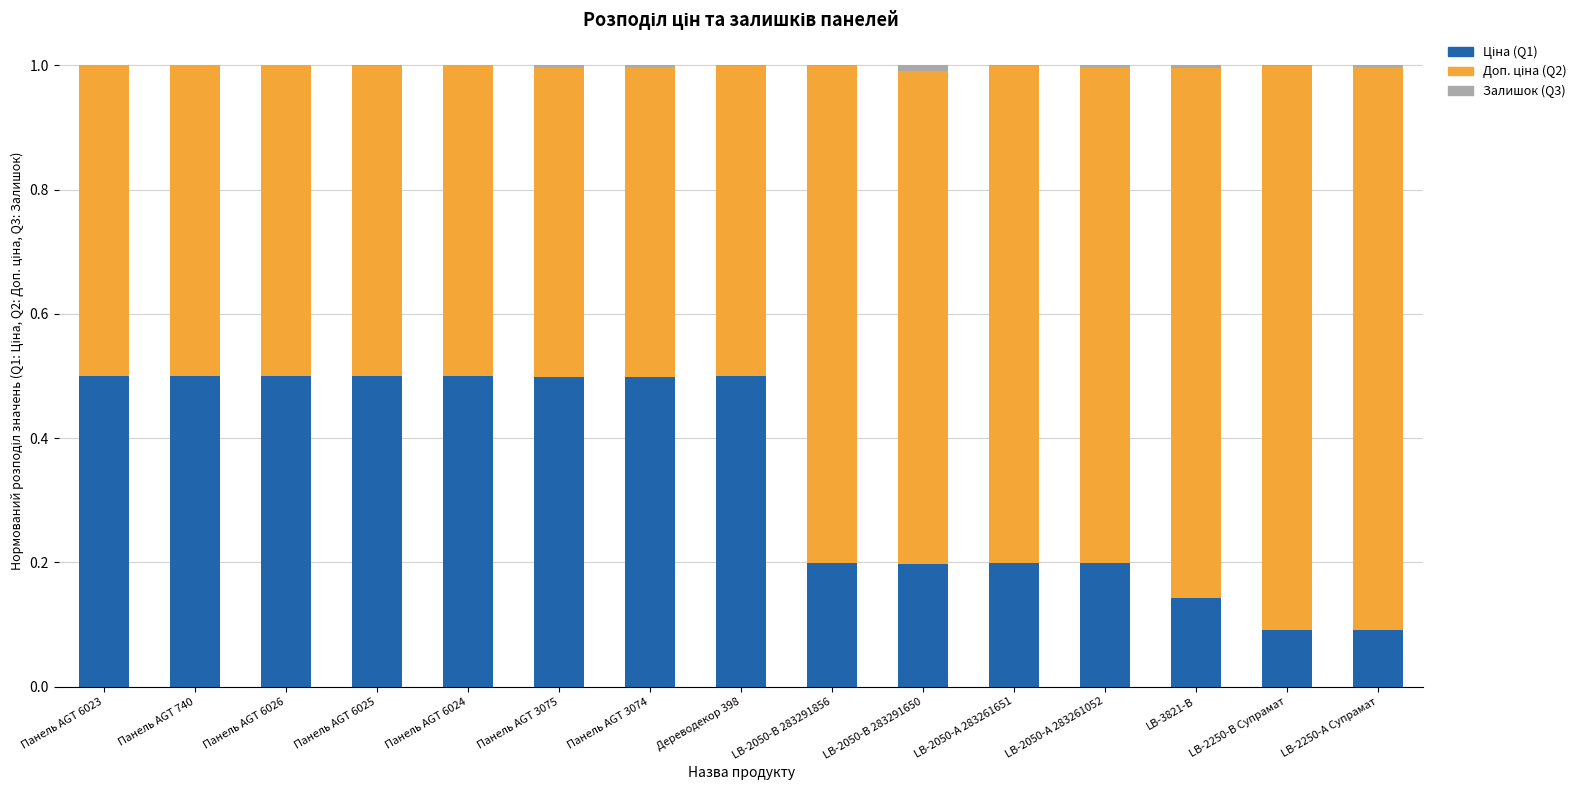

What is the average value of the Доп. ціна (Q2) series?

0.7